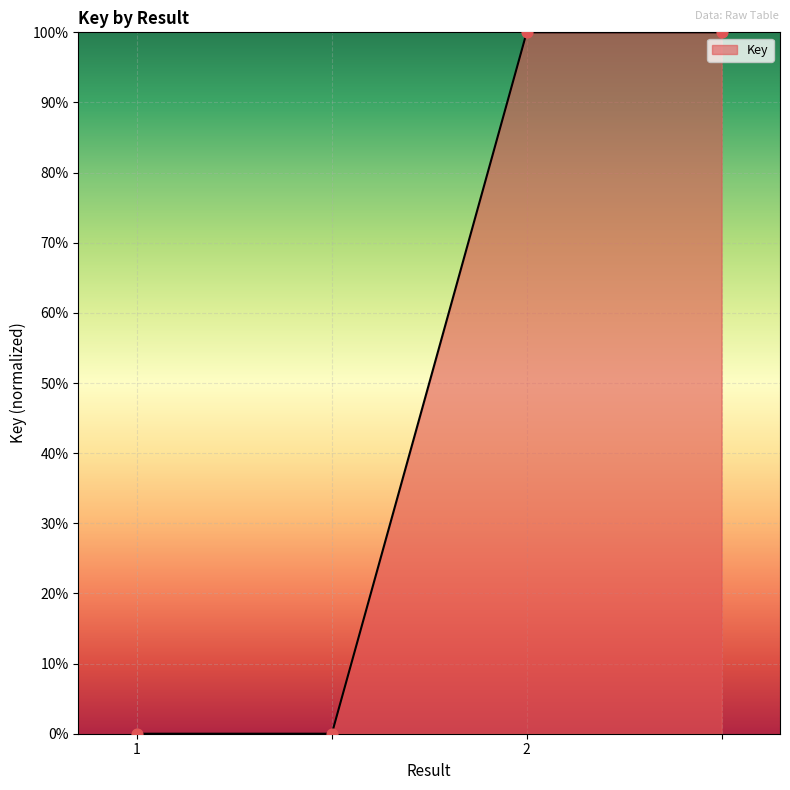

What is the maximum value shown in the chart?

100